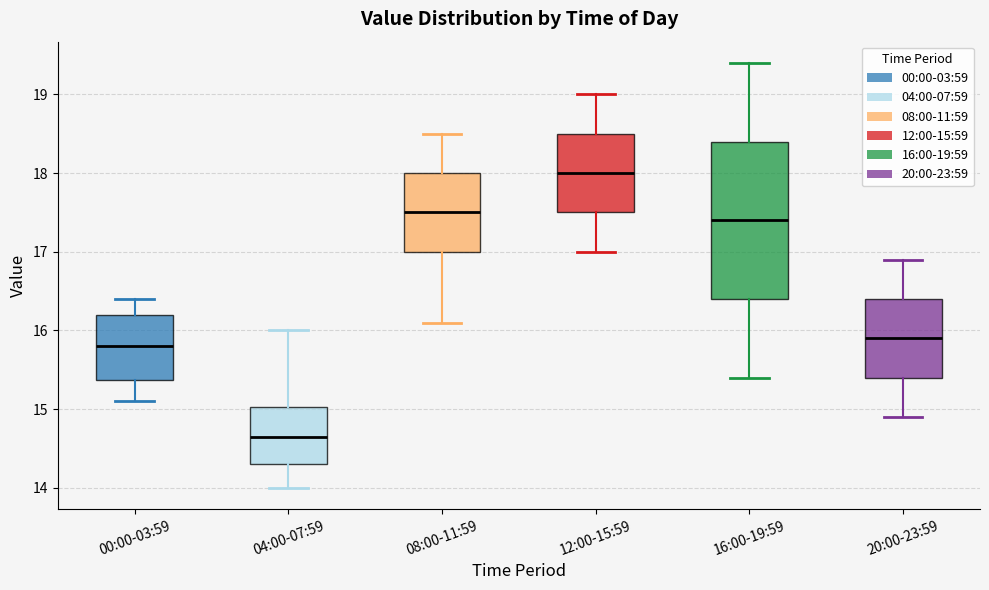

Reading left to right, read every box against the y-axis: the position of its median line, the range the box covers, and the ends of its whiskers. The values are not printed on the chart, so give them approximately, as read against the axis.

00:00-03:59: median 15.8, box 15.4 to 16.2, whiskers 15.1 to 16.4
04:00-07:59: median 14.7, box 14.3 to 15.0, whiskers 14.0 to 16.0
08:00-11:59: median 17.5, box 17.0 to 18.0, whiskers 16.1 to 18.5
12:00-15:59: median 18.0, box 17.5 to 18.5, whiskers 17.0 to 19.0
16:00-19:59: median 17.4, box 16.4 to 18.4, whiskers 15.4 to 19.4
20:00-23:59: median 15.9, box 15.4 to 16.4, whiskers 14.9 to 16.9